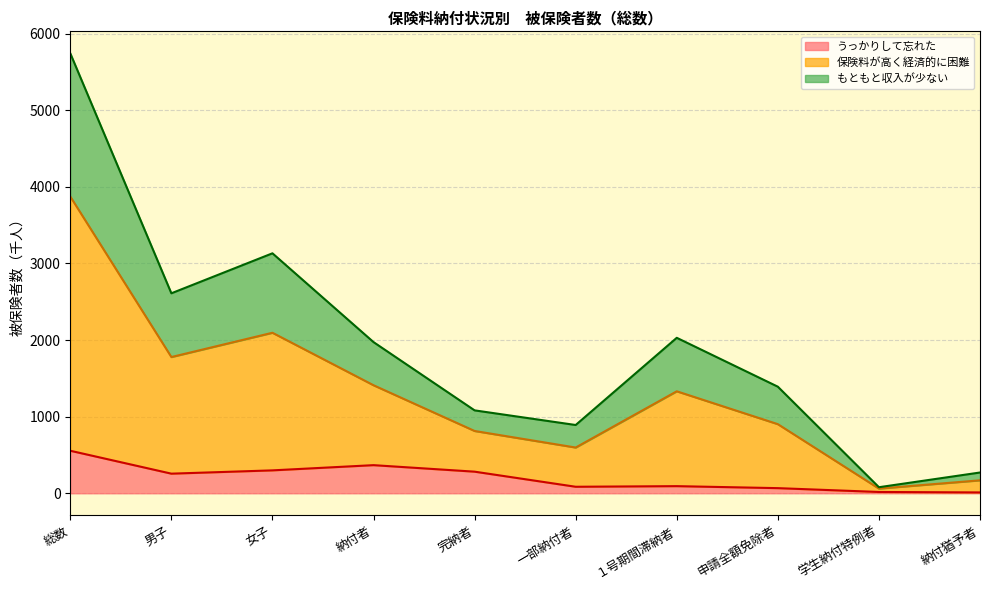

What is the total value across all series at 女子?

3132